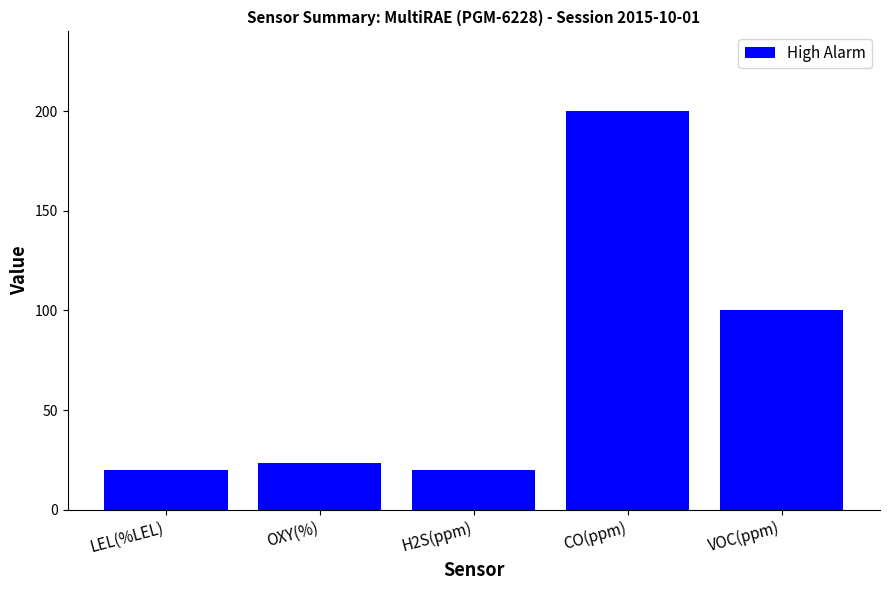

Where does the data first go above 23?

OXY(%)